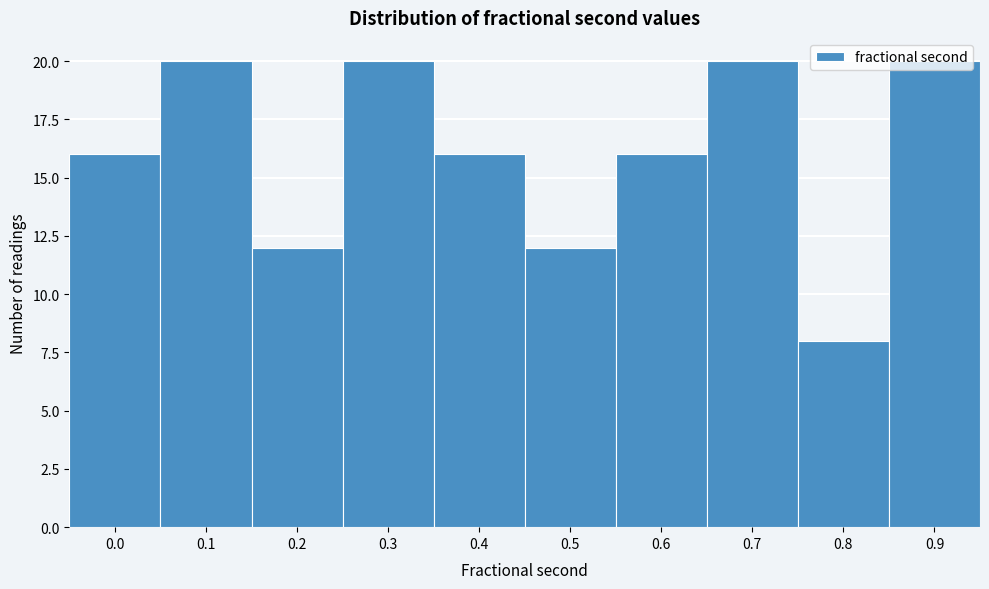

Read the value at 0.6, to the nearest 5.

15